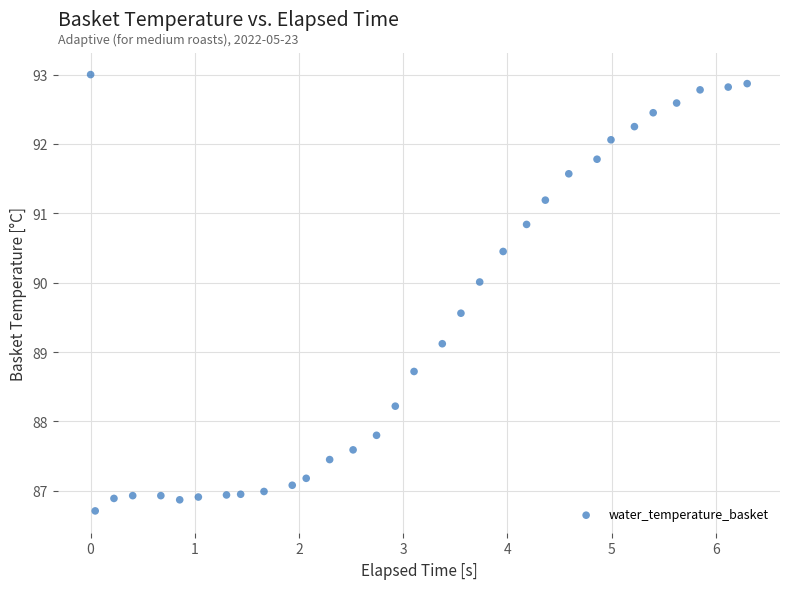

What Y value in the scatter plot is closest to 89?

89.1